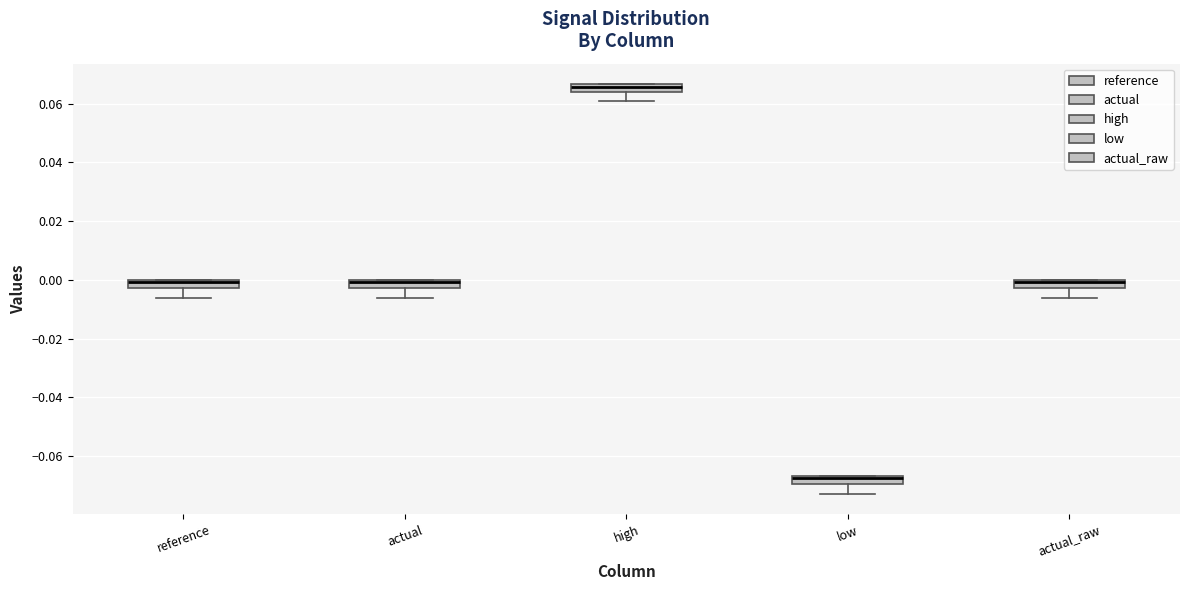

Which box's median line is the highest?

high